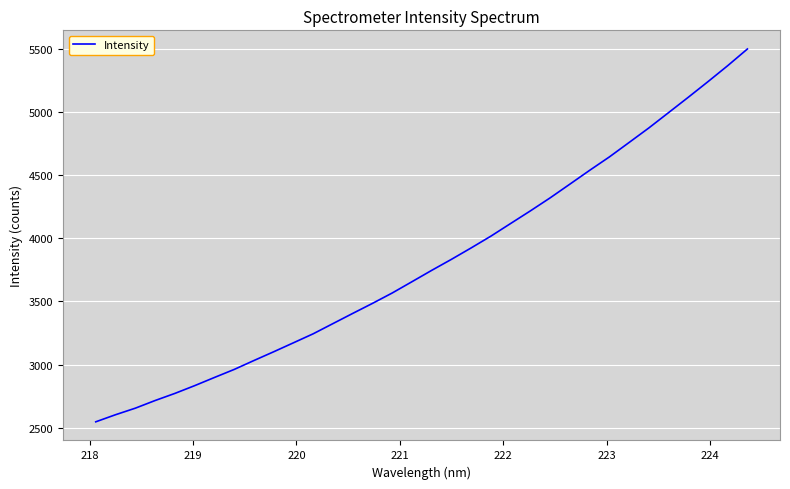

What is the difference between the maximum and minimum values?

2951.0